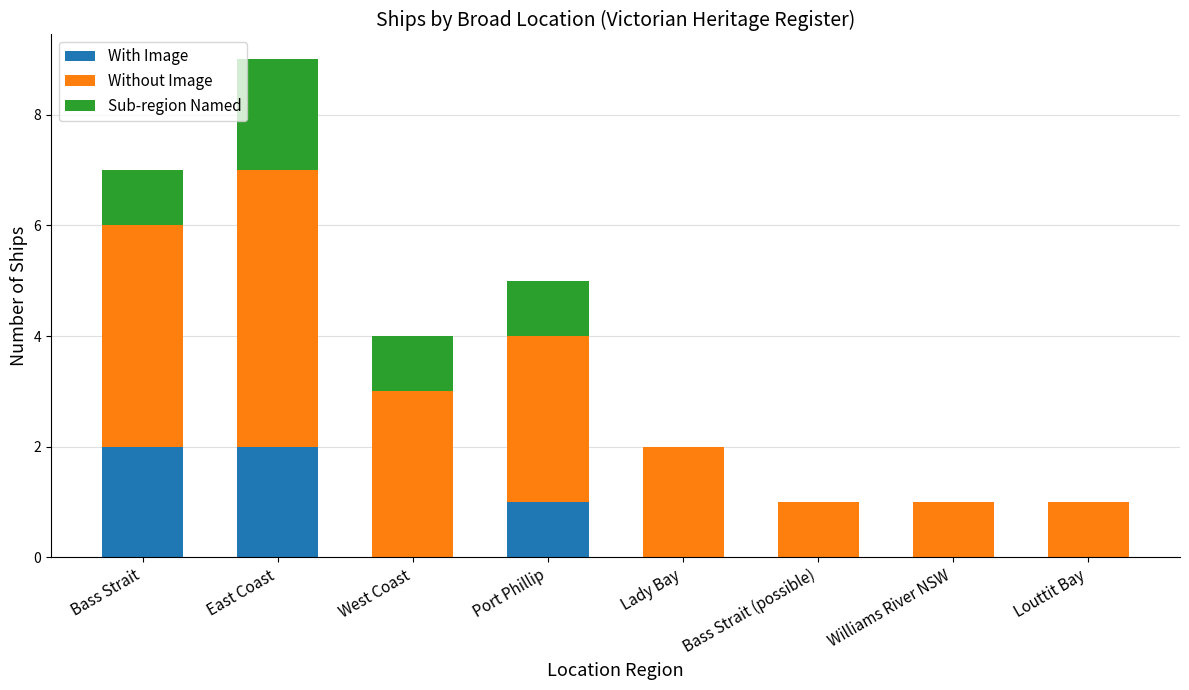

What is the total value across all series at East Coast?

9